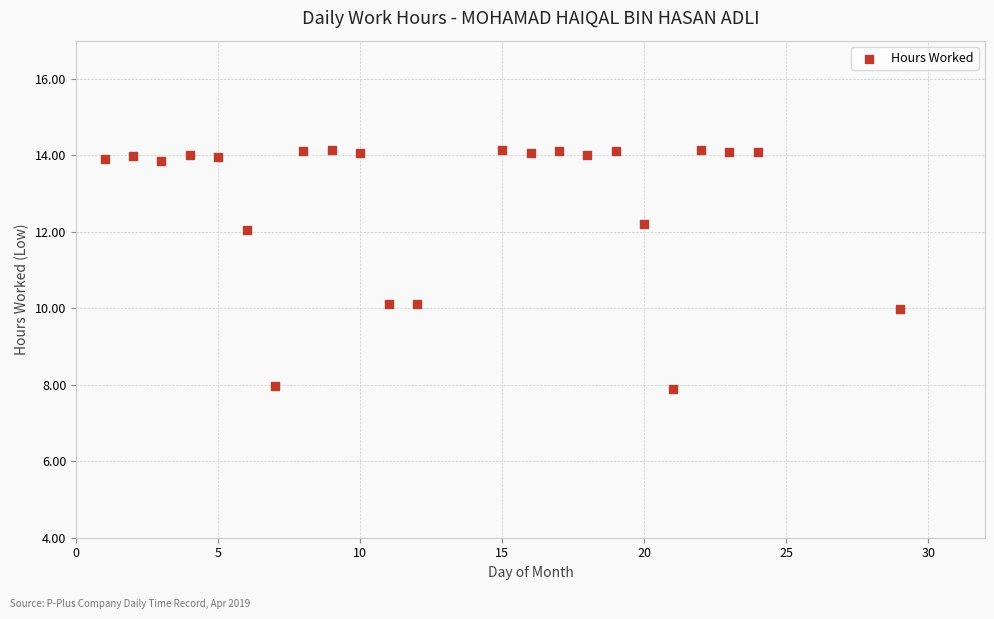

What is the range of Y values (max minus min)?

6.2